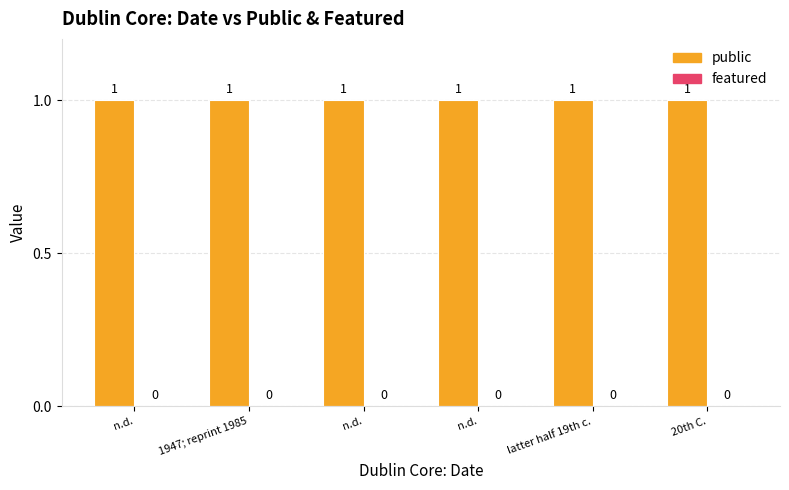

What is the average value of the public series?

1